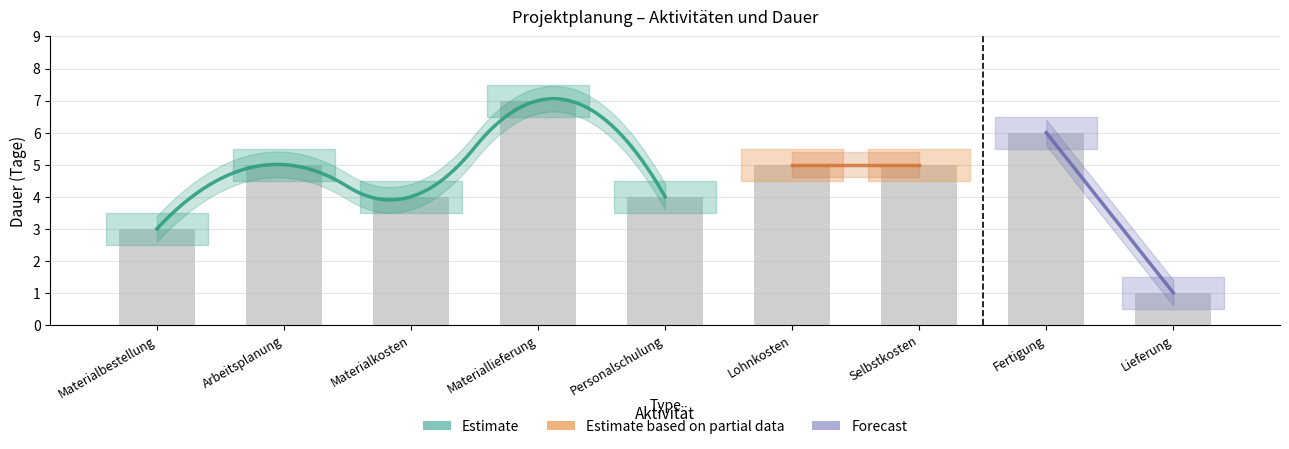

Rank the categories by value from lowest to highest.

Lieferung, Materialbestellung, Materialkosten, Personalschulung, Arbeitsplanung, Lohnkosten, Selbstkosten, Fertigung, Materiallieferung